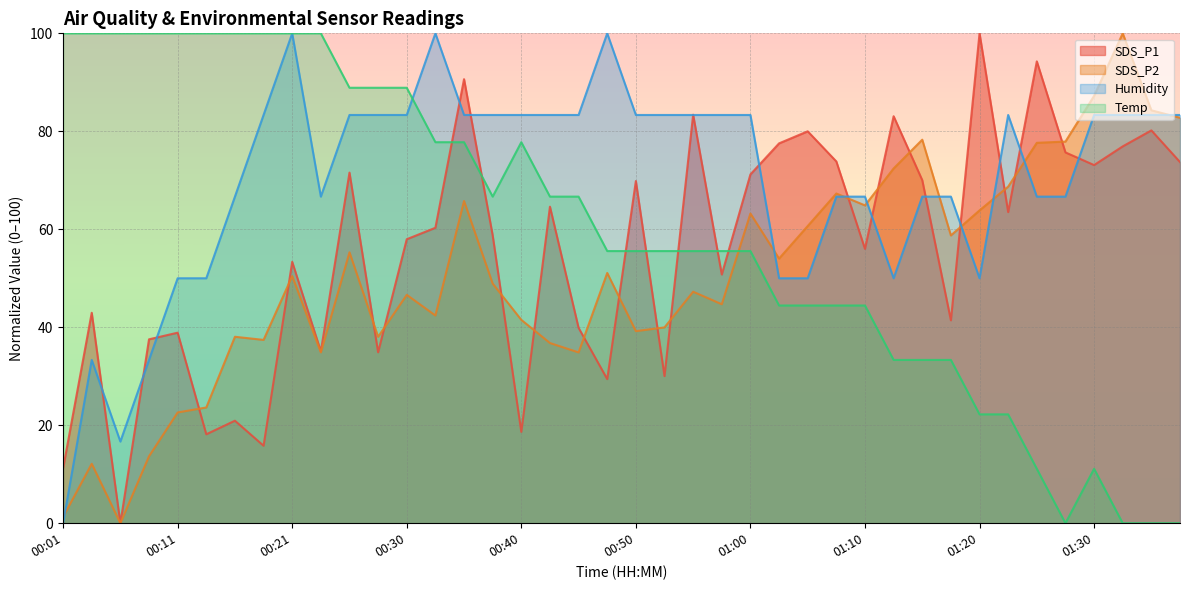

At which category is the sum across all series the highest?

00:35